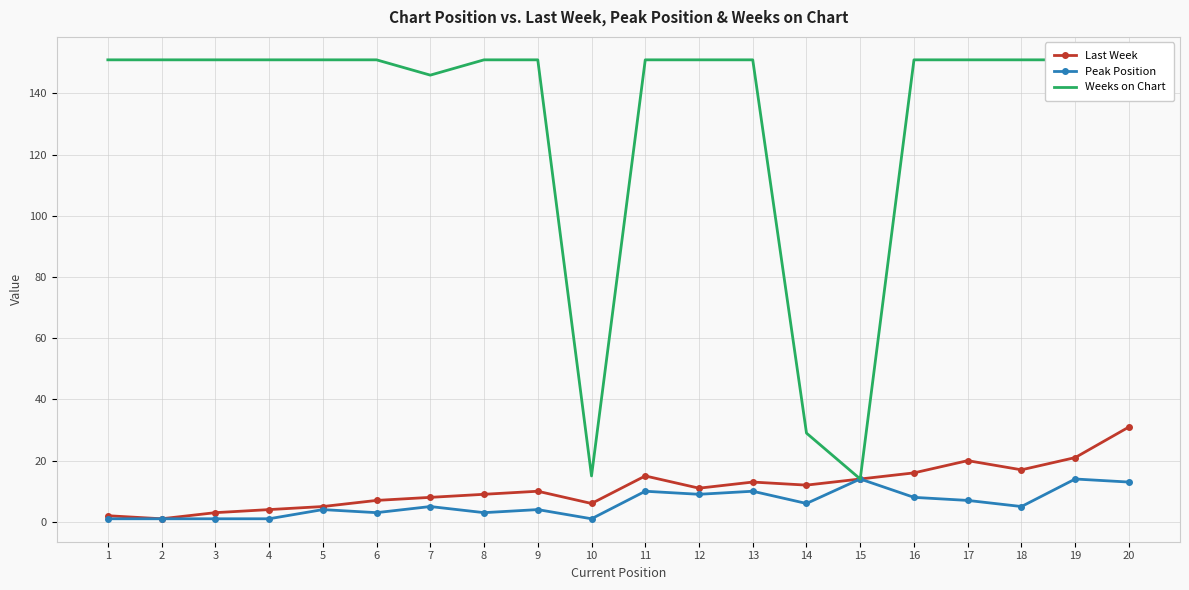

Is it true that Last Week equals 25 at 16?

False